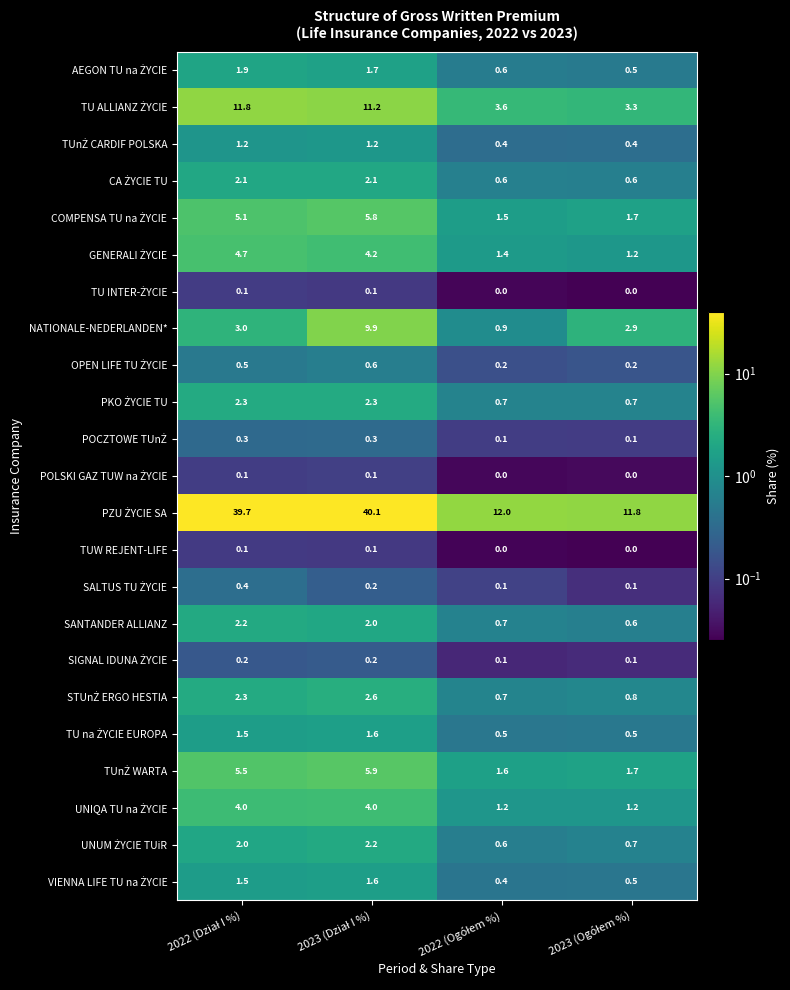

Count the TUW REJENT-LIFE values in the range 0 to 1.

4